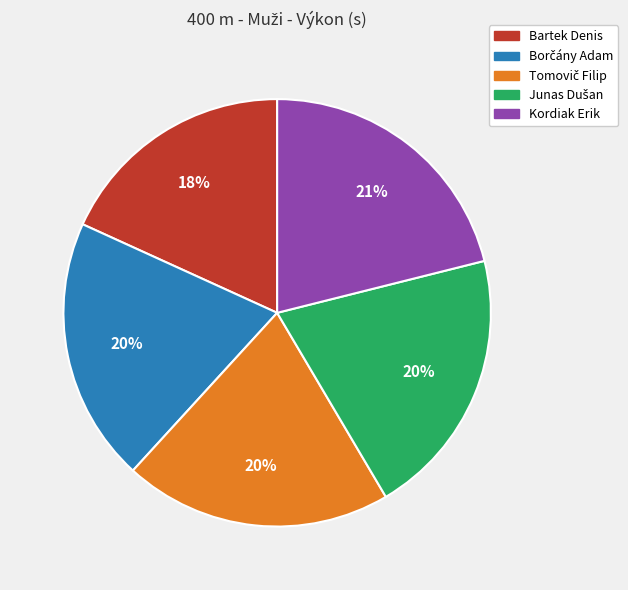

To the nearest percent, what percentage of the pie is Bartek Denis?

18%